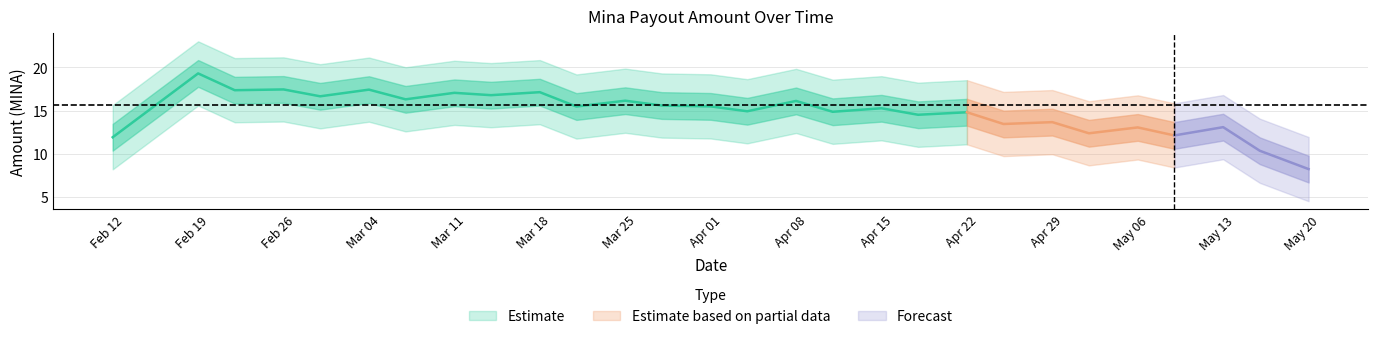

What is the difference between the values at 14 and 12?

1.7